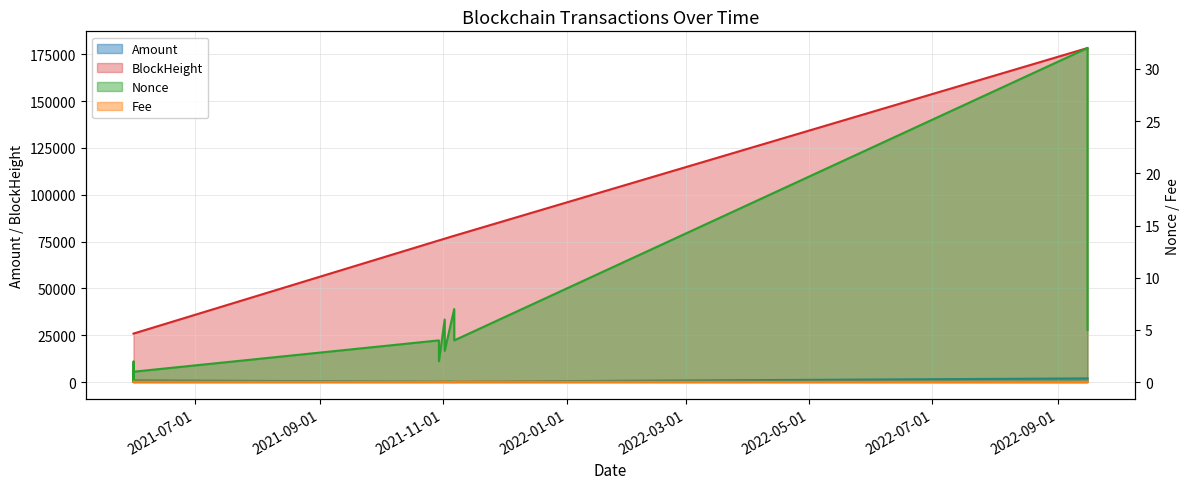

Rank the series at 2021-10-29 20:15:00 from highest to lowest value.

BlockHeight, Amount, Nonce, Fee